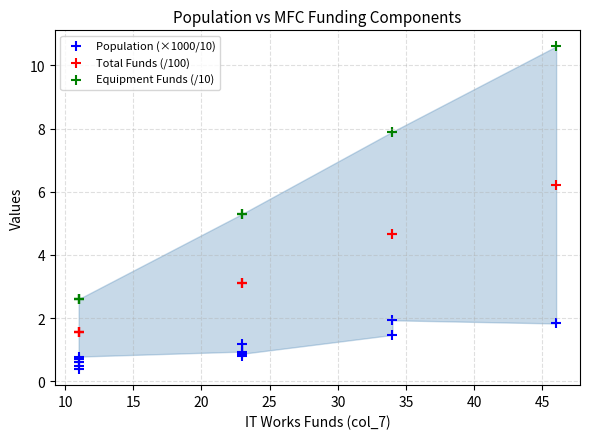

Which series contains the highest Y value?

Equipment Funds (/10)